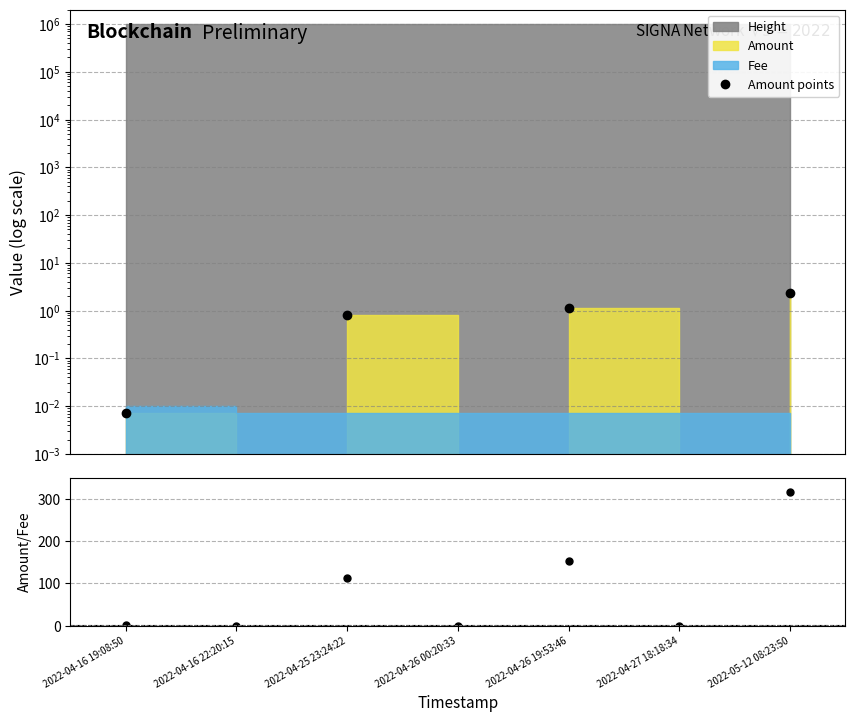

True or false: Amount/Fee has more than 1 interior local peaks.

True